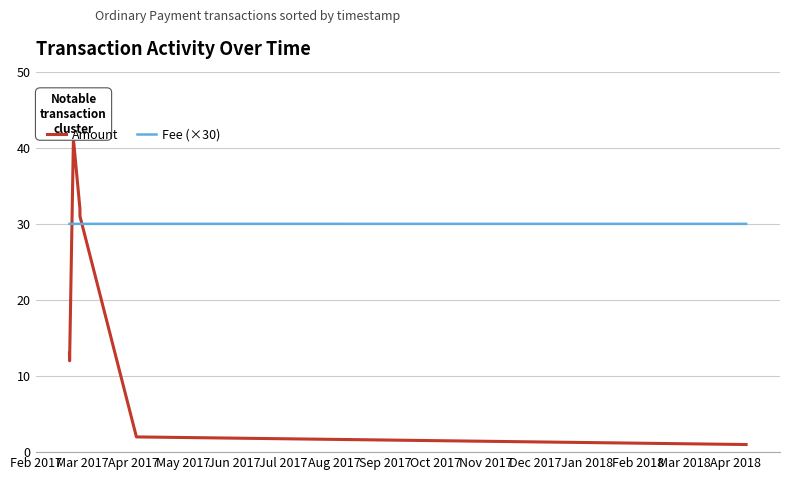

List the series in order of their overall mean, lowest first.

Amount, Fee (×30)